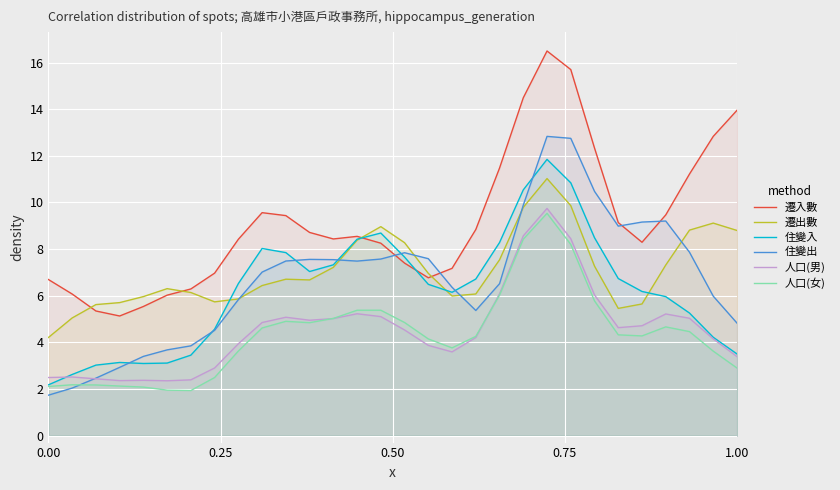

What is the maximum value for 住變入?

11.8